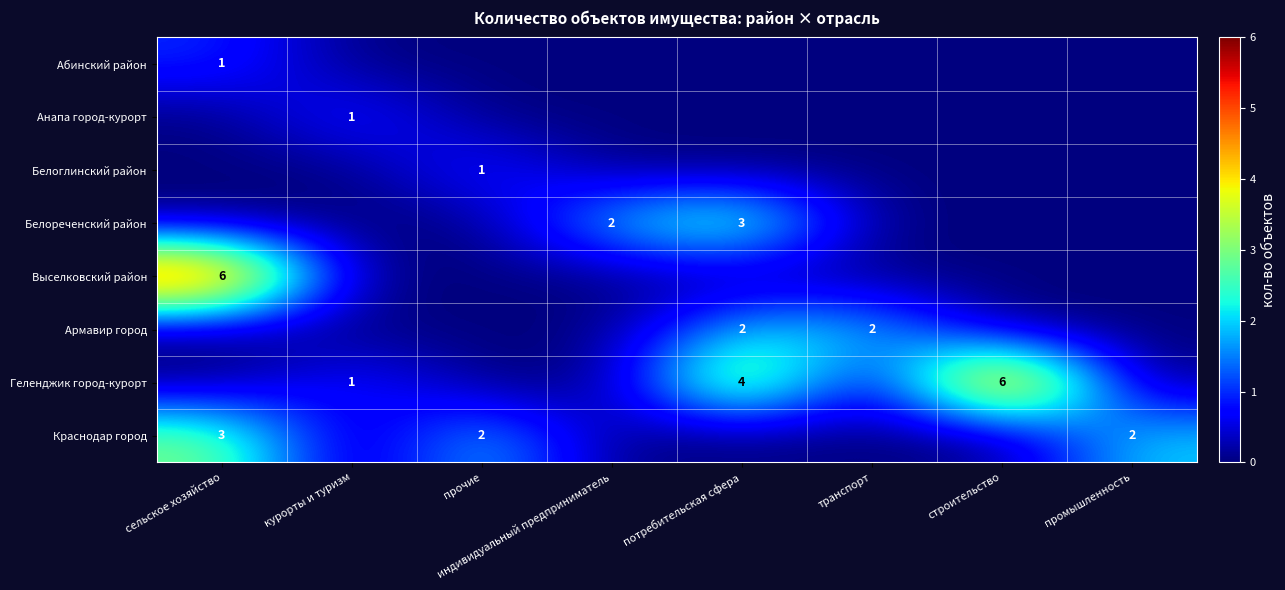

Is the value of Геленджик город-курорт at потребительская сфера greater than the value of Армавир город at потребительская сфера?

Yes